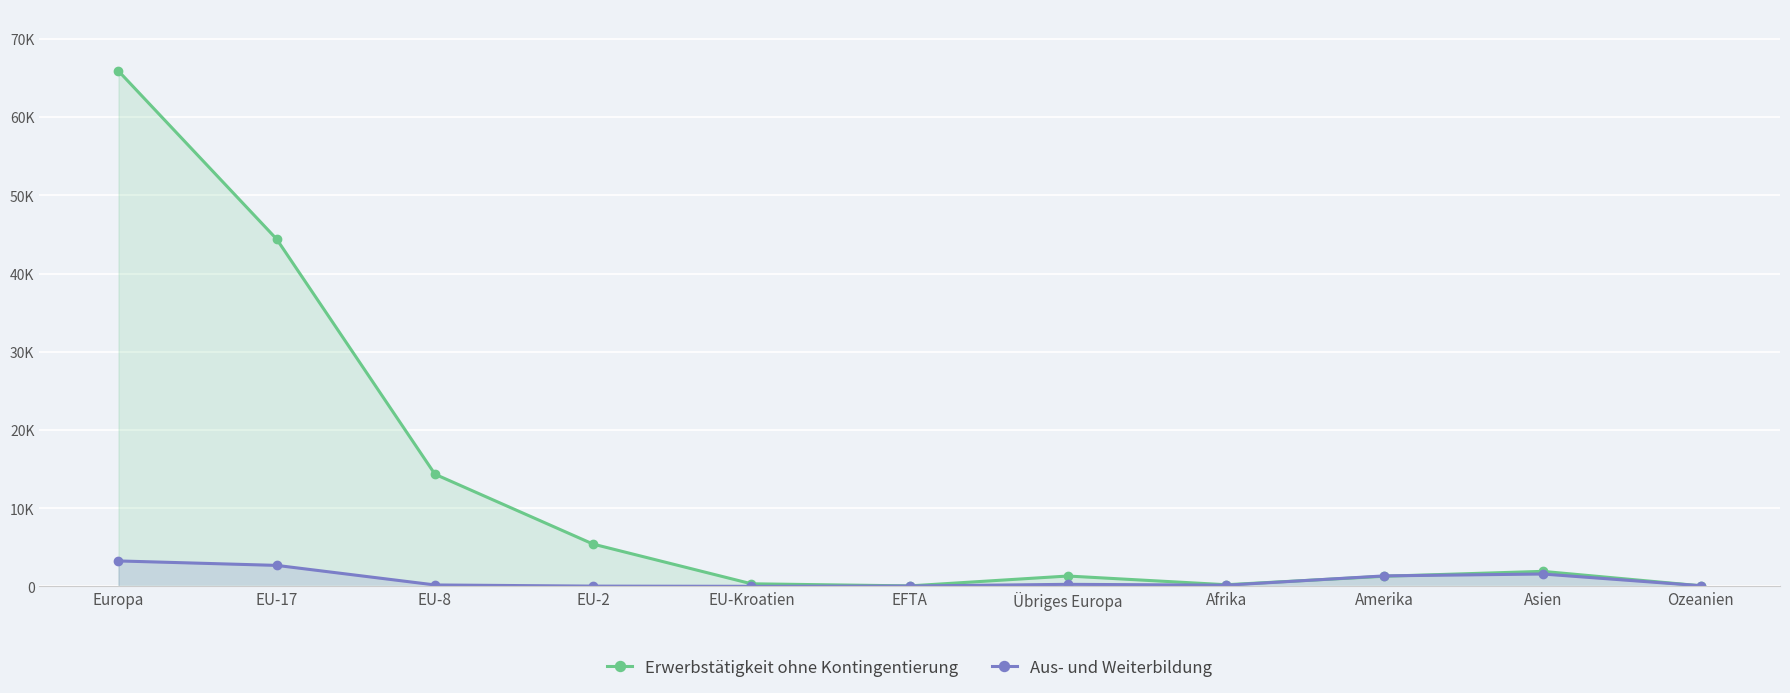

What is the sum of all Aus- und Weiterbildung values?

9717